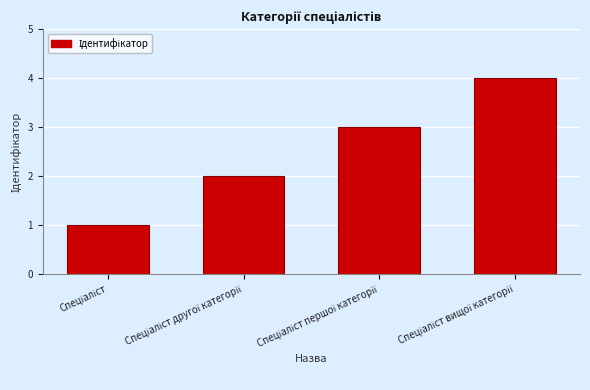

What is the difference between the maximum and minimum values?

3